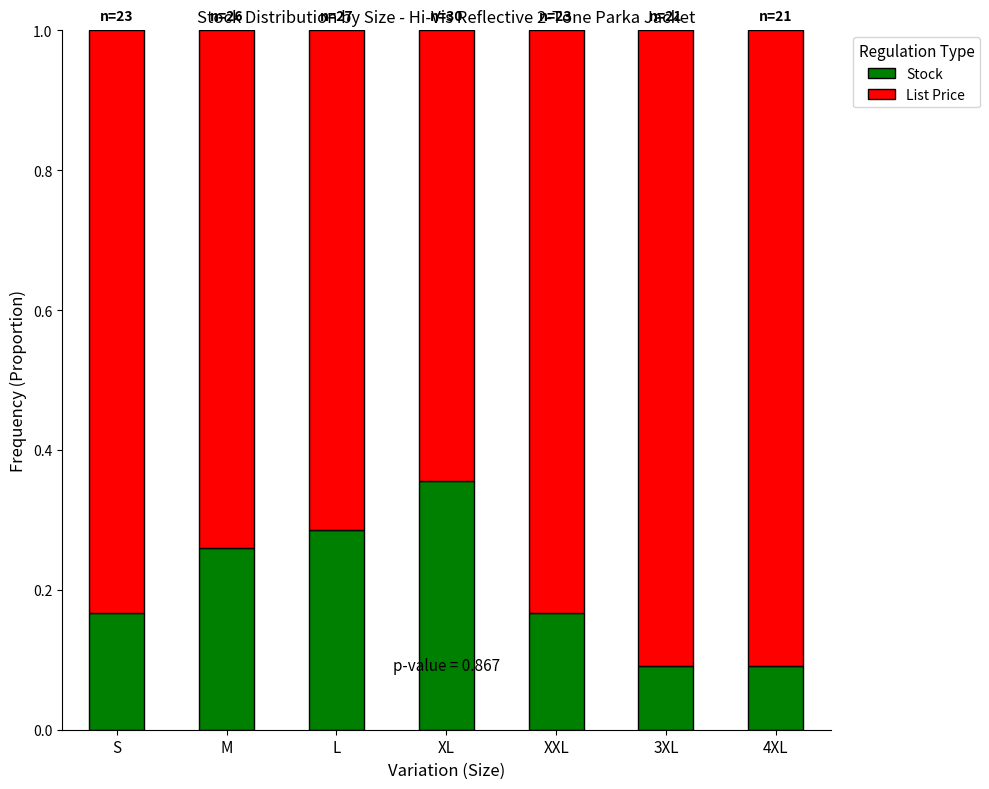

True or false: Stock has a value of 0.4 at M.

False